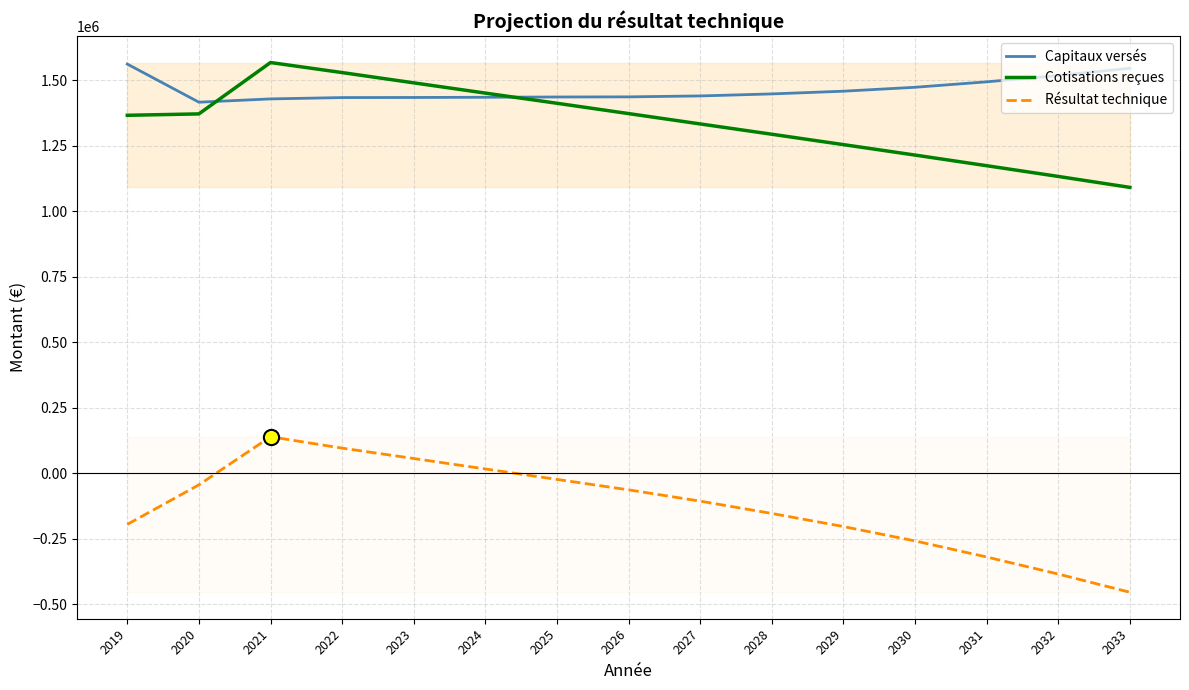

What is the total value across all series at 2026?

2745418.2